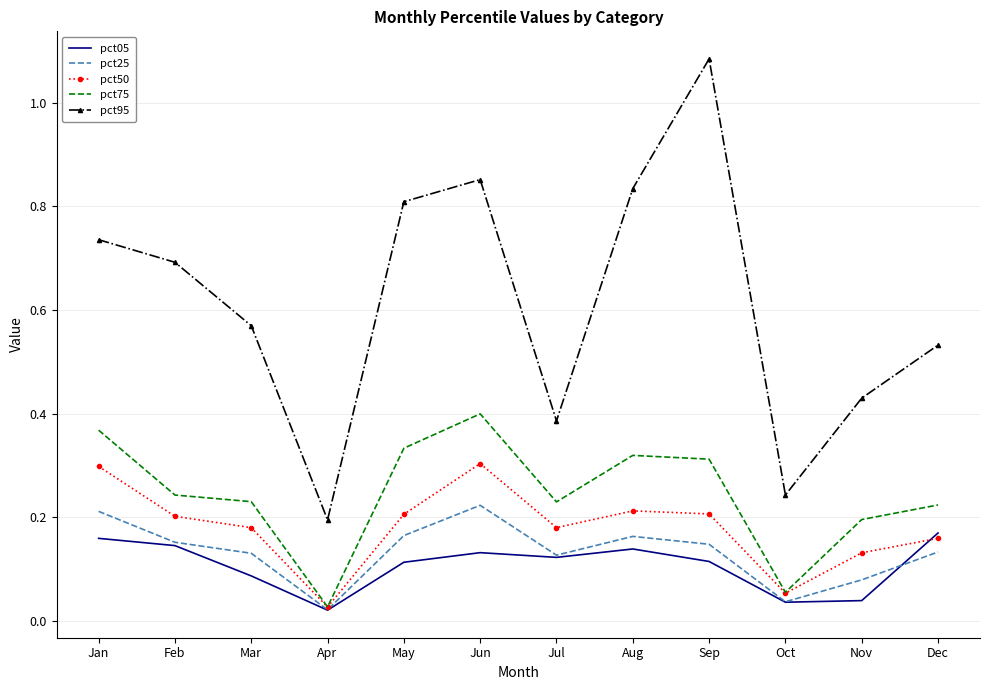

At which label does pct75 reach its minimum?

Apr